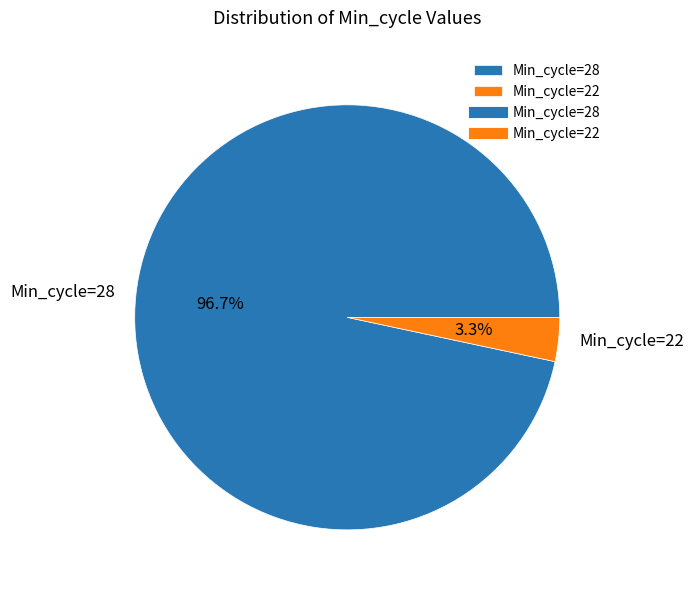

Rank the categories by value from highest to lowest.

Min_cycle=28, Min_cycle=22